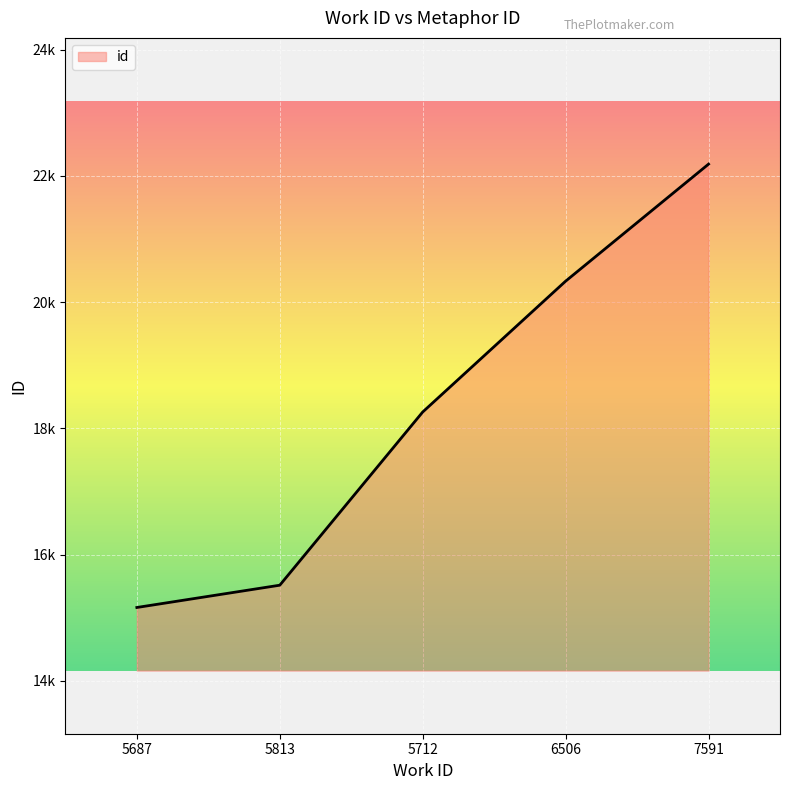

At which category does the chart reach its minimum across all series?

5687